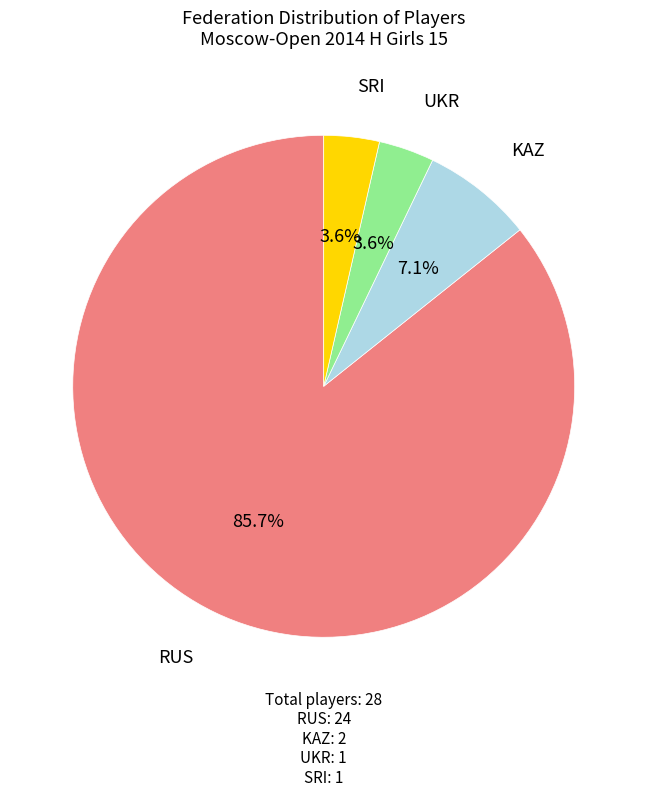

Which category has the biggest portion of the pie?

RUS